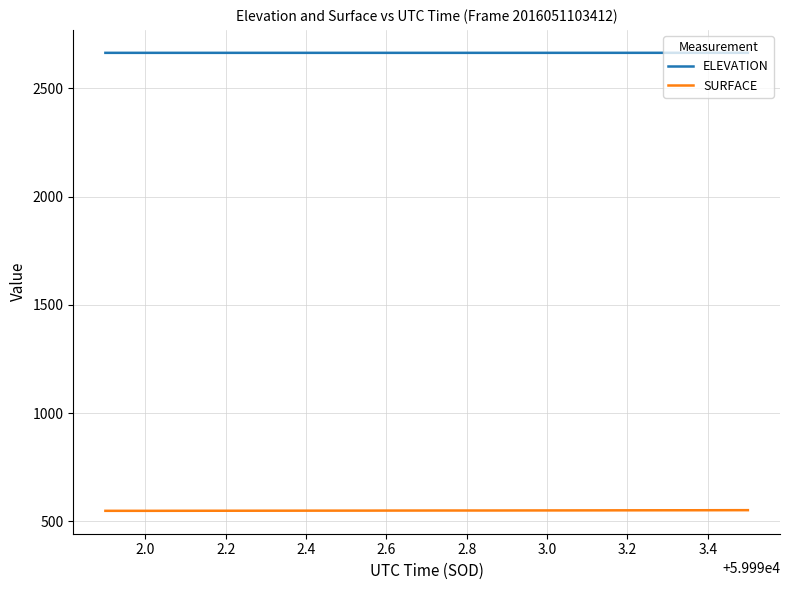

What is the minimum value shown in the chart?

548.9